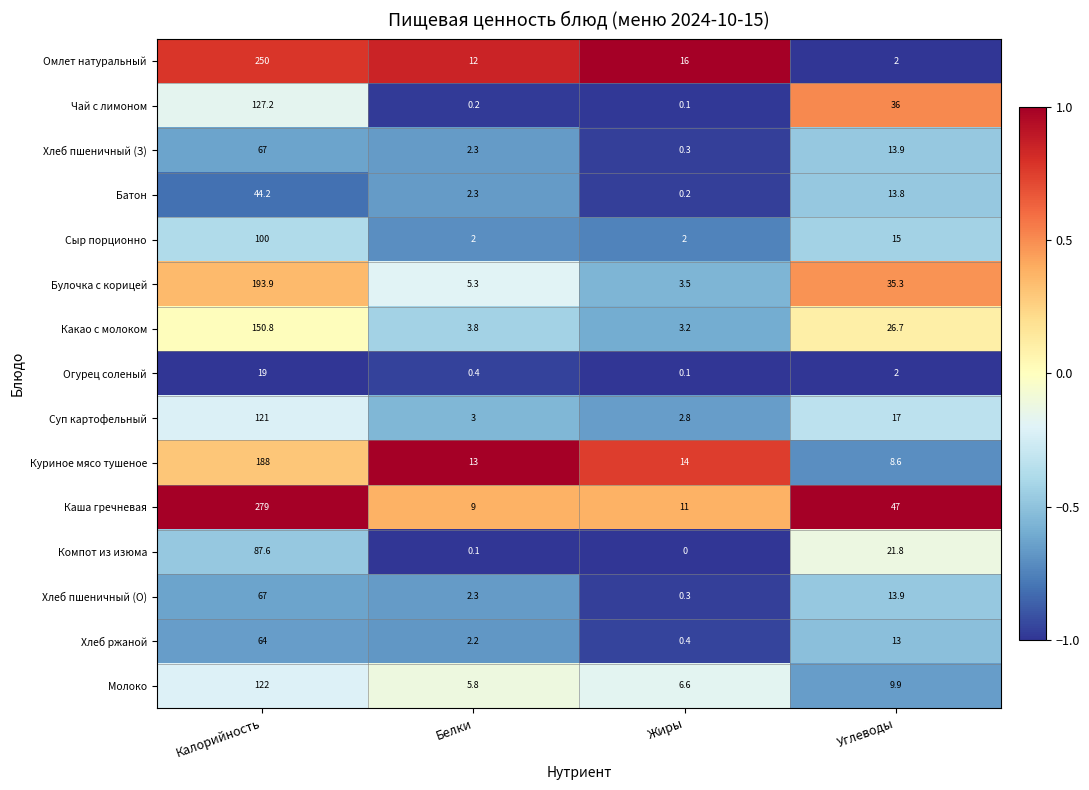

Where does the Хлеб пшеничный (З) series first go above 13?

Калорийность